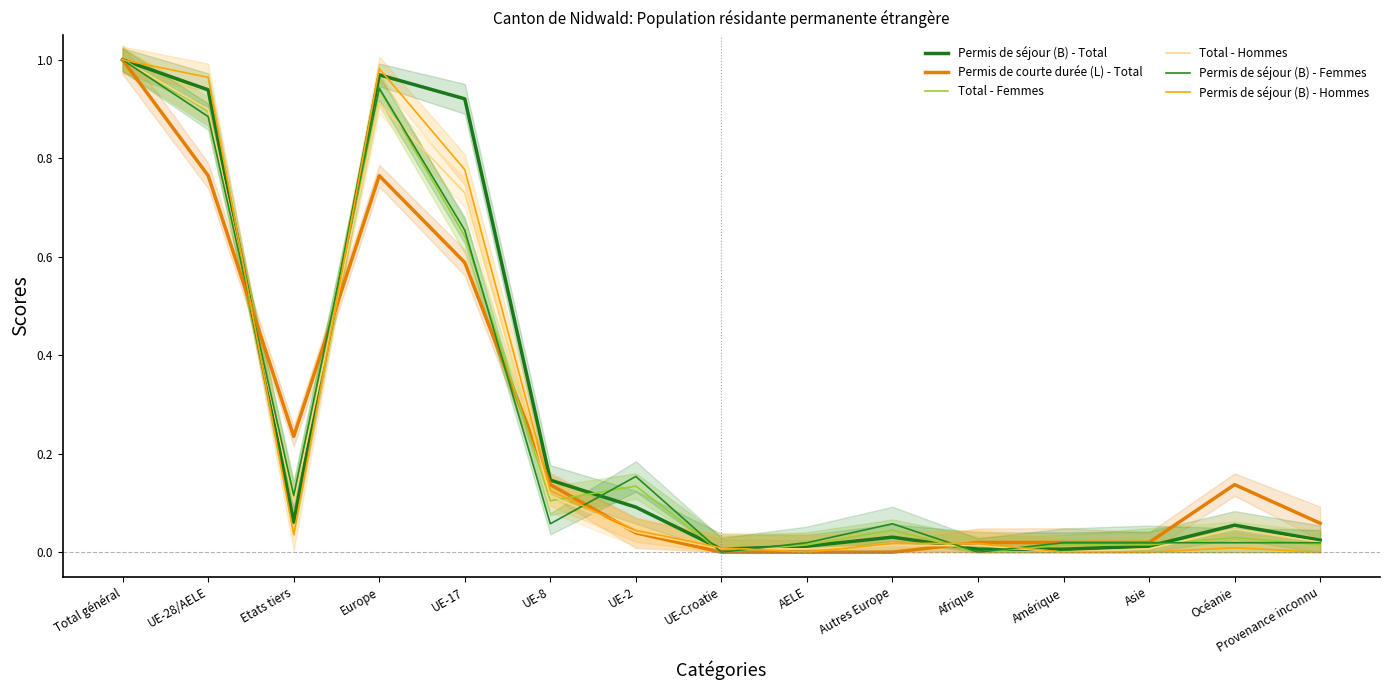

At which category does the chart reach its minimum across all series?

UE-Croatie